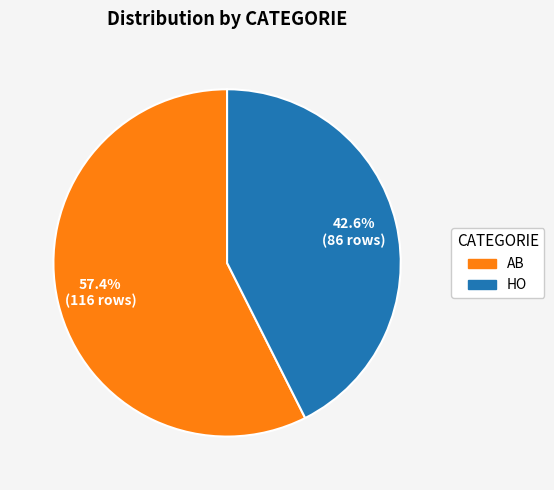

What is the smallest slice in the pie chart?

HO